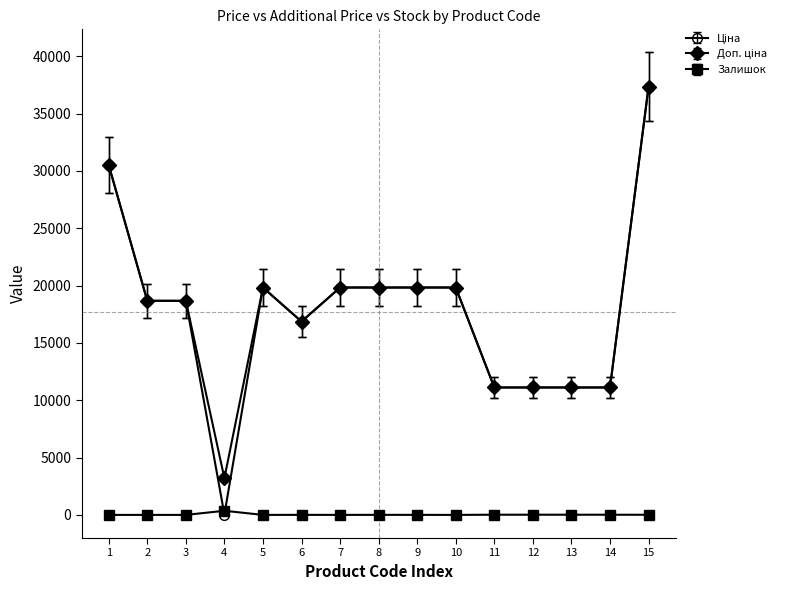

At which category is the sum across all series the highest?

15